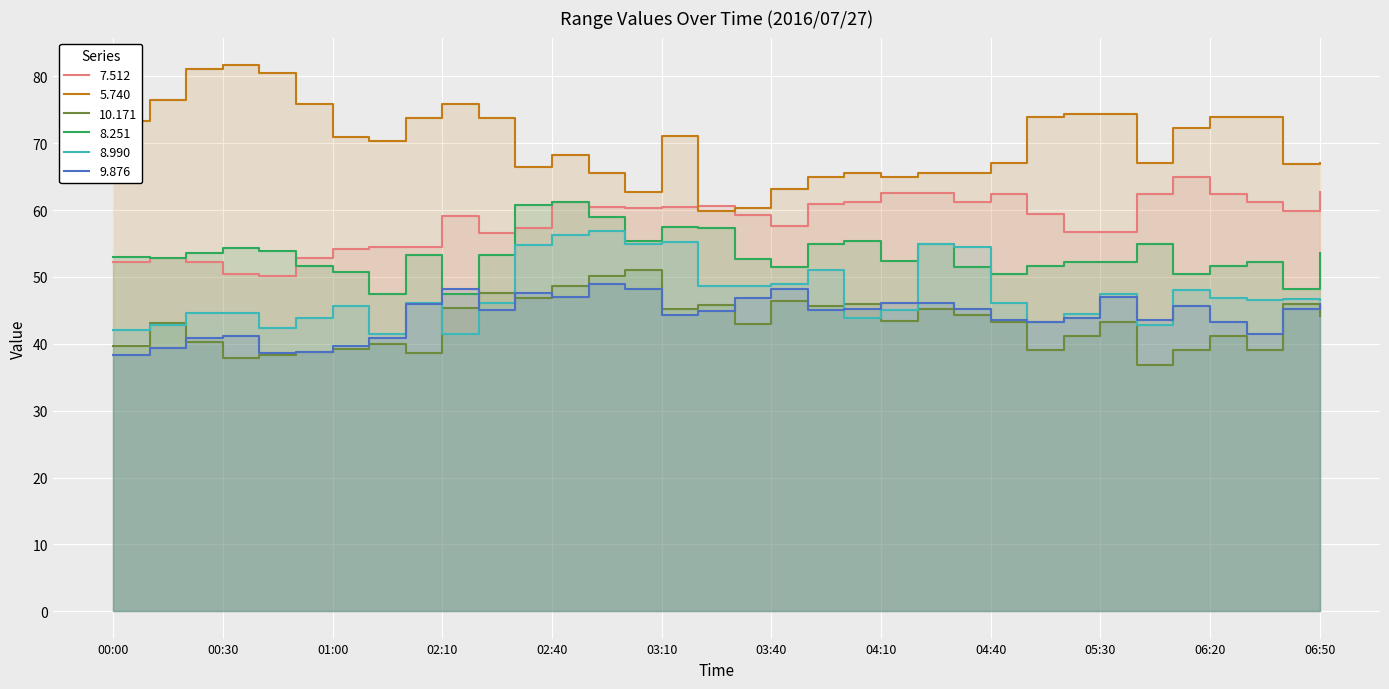

True or false: 10.171 and 5.740 cross at least once.

False